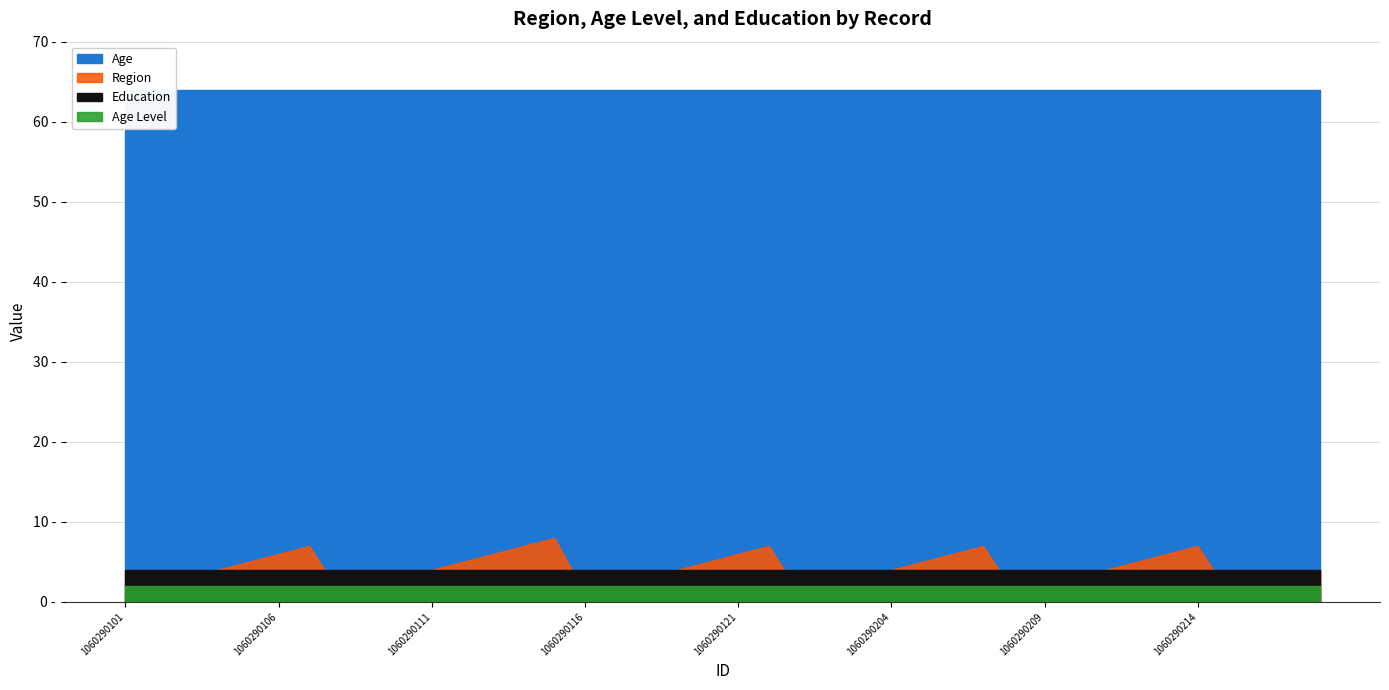

How many lines are shown in the chart?

4